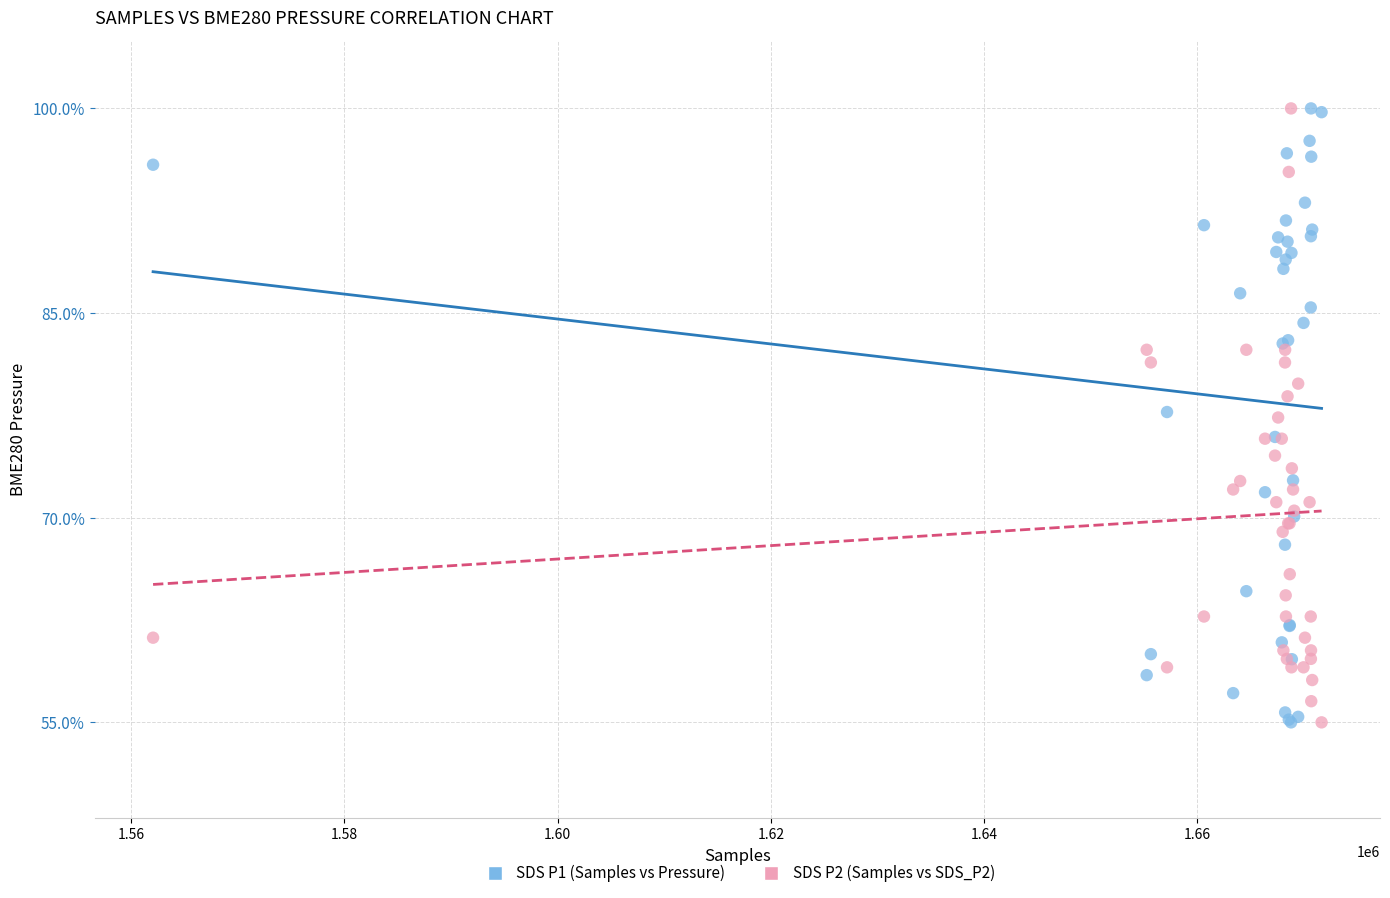

What is the X range (max minus min) for the scatter plot?

109618.0